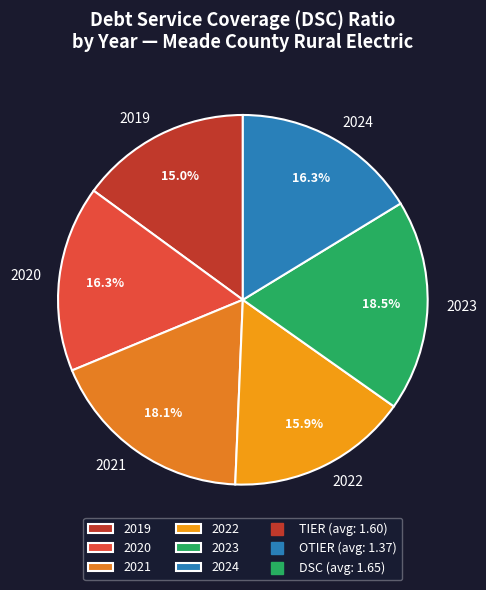

What portion of the pie excludes 2024?

83.7%